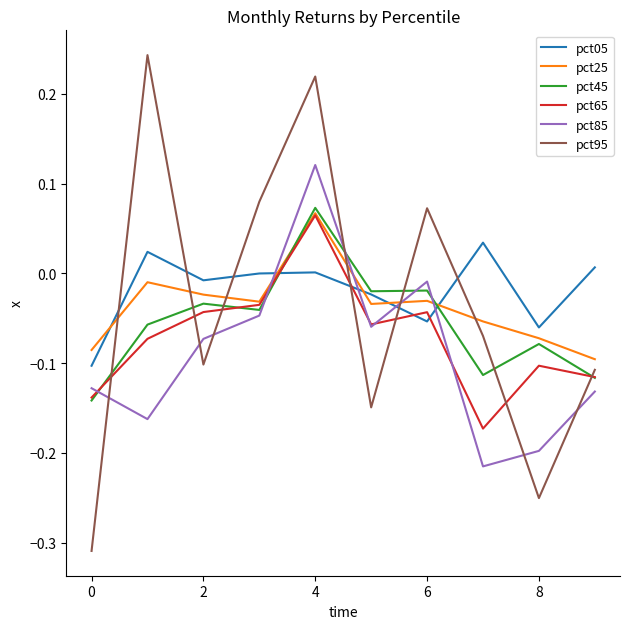

True or false: pct65 and pct05 intersect in this chart.

True